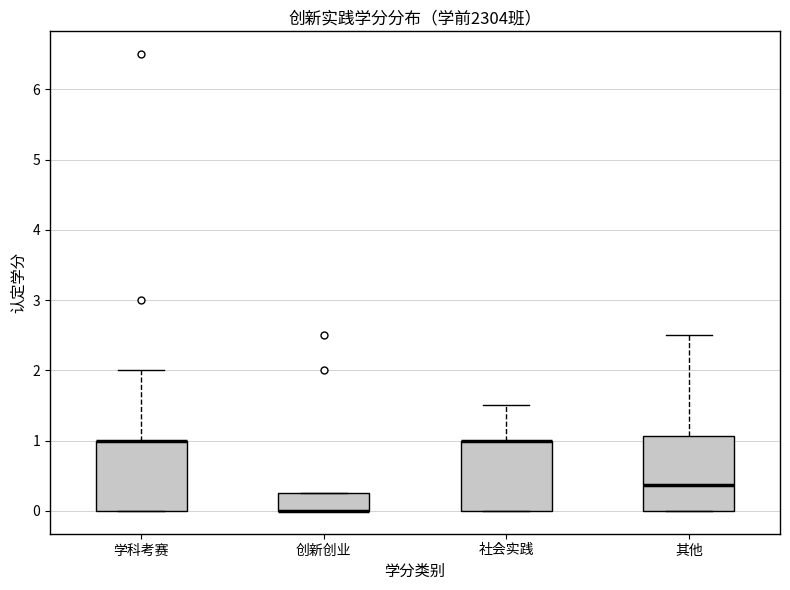

Where is the lower edge of the box for 创新创业 on the y-axis? The values are not printed on the chart, so give them approximately, as read against the axis.

0.0